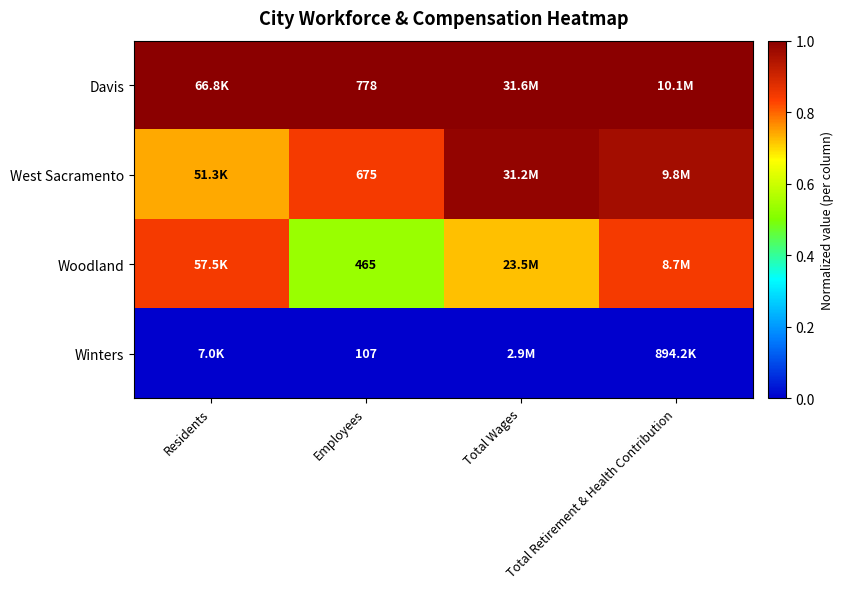

Is it true that West Sacramento equals 0.7 at Residents?

True